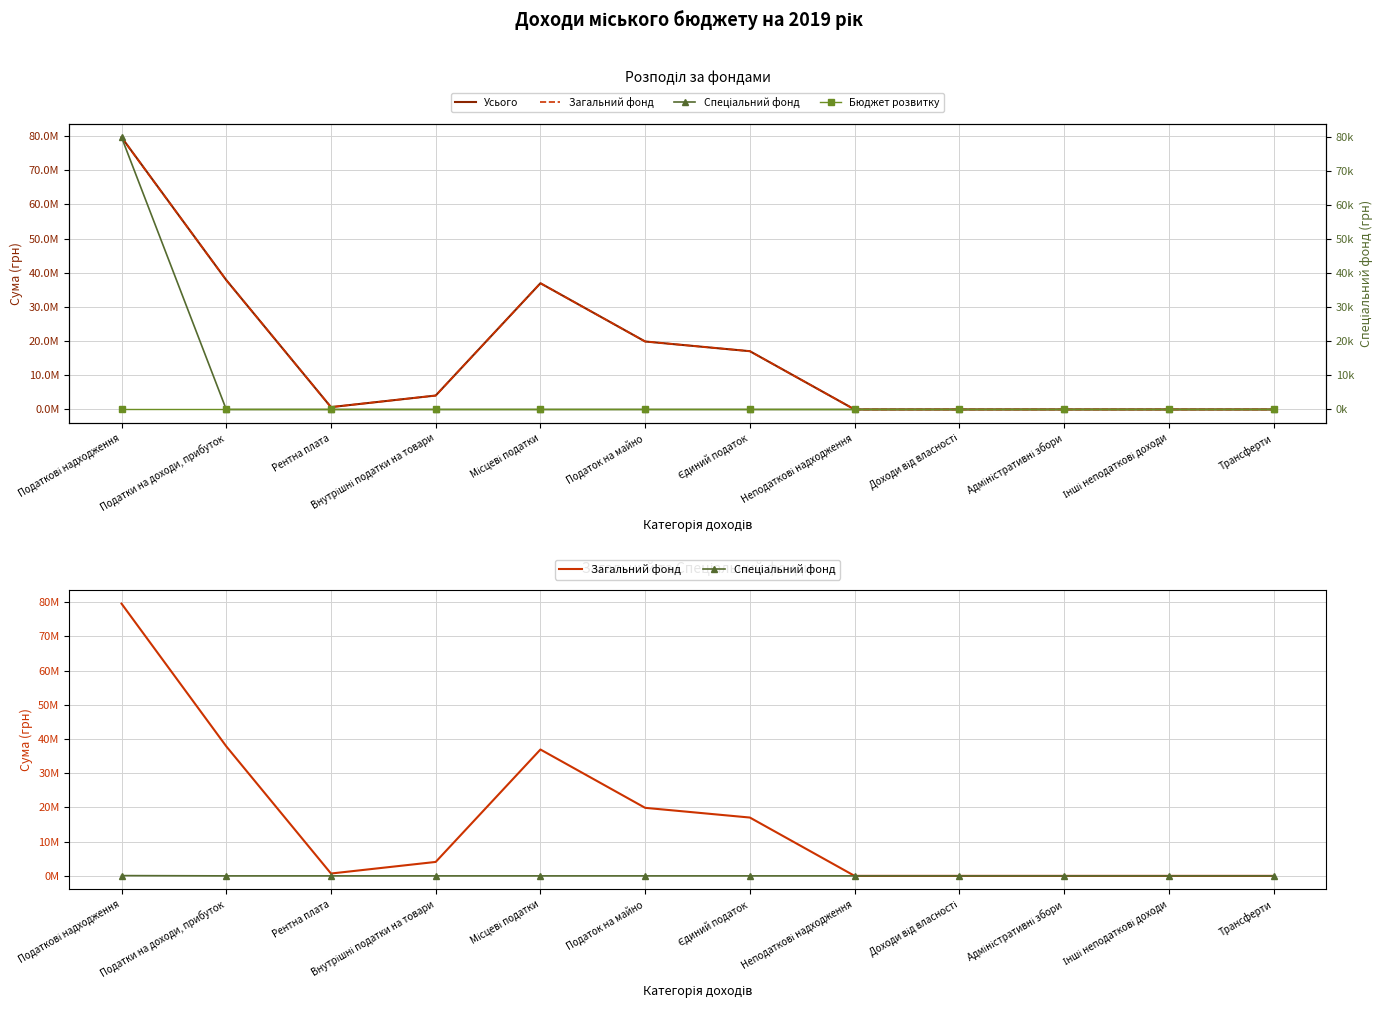

How many distinct data groups are displayed?

4